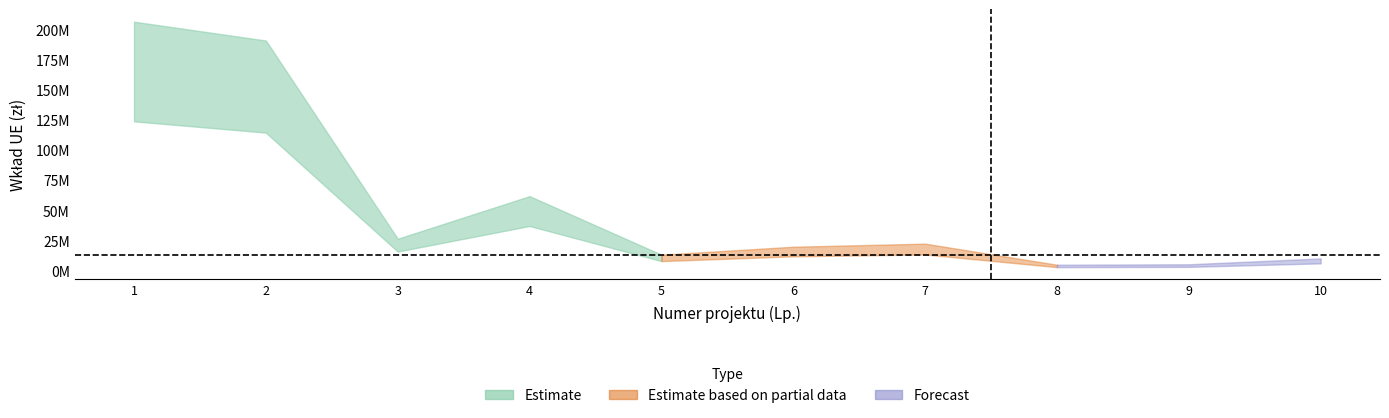

How many lines are shown in the chart?

3